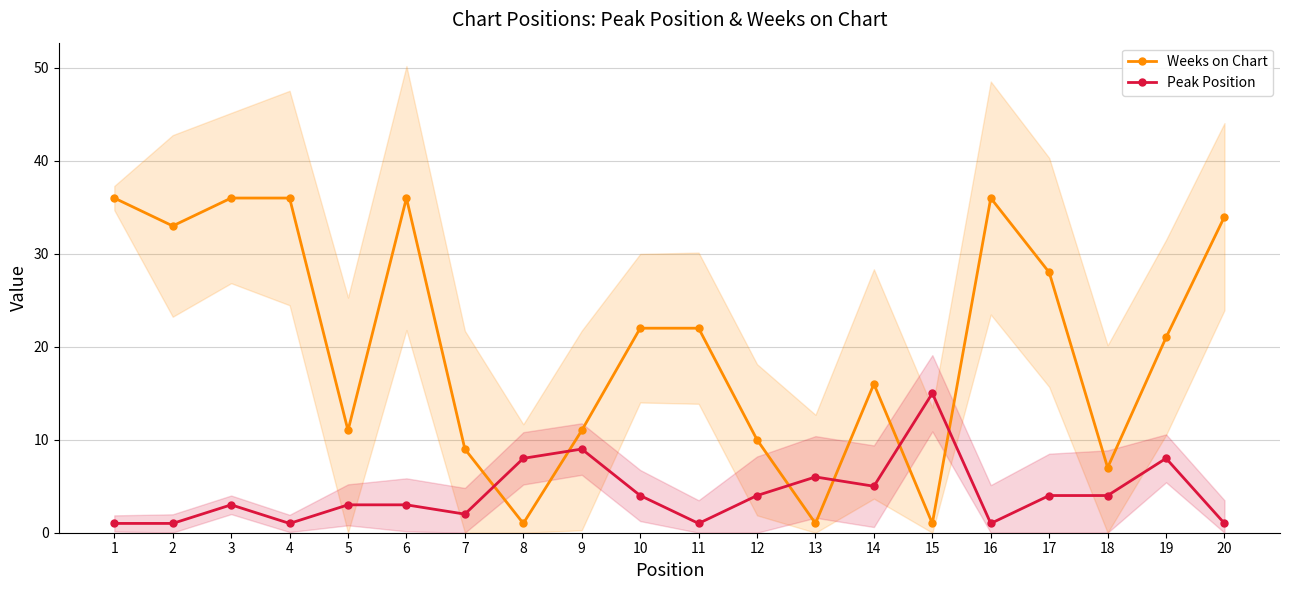

Reading left to right, list all the values displayed in this chart.

Weeks on Chart: 1=36	2=33	3=36	4=36	5=11	6=36	7=9	8=1	9=11	10=22	11=22	12=10	13=1	14=16	15=1	16=36	17=28	18=7	19=21	20=34
Peak Position: 1=1	2=1	3=3	4=1	5=3	6=3	7=2	8=8	9=9	10=4	11=1	12=4	13=6	14=5	15=15	16=1	17=4	18=4	19=8	20=1